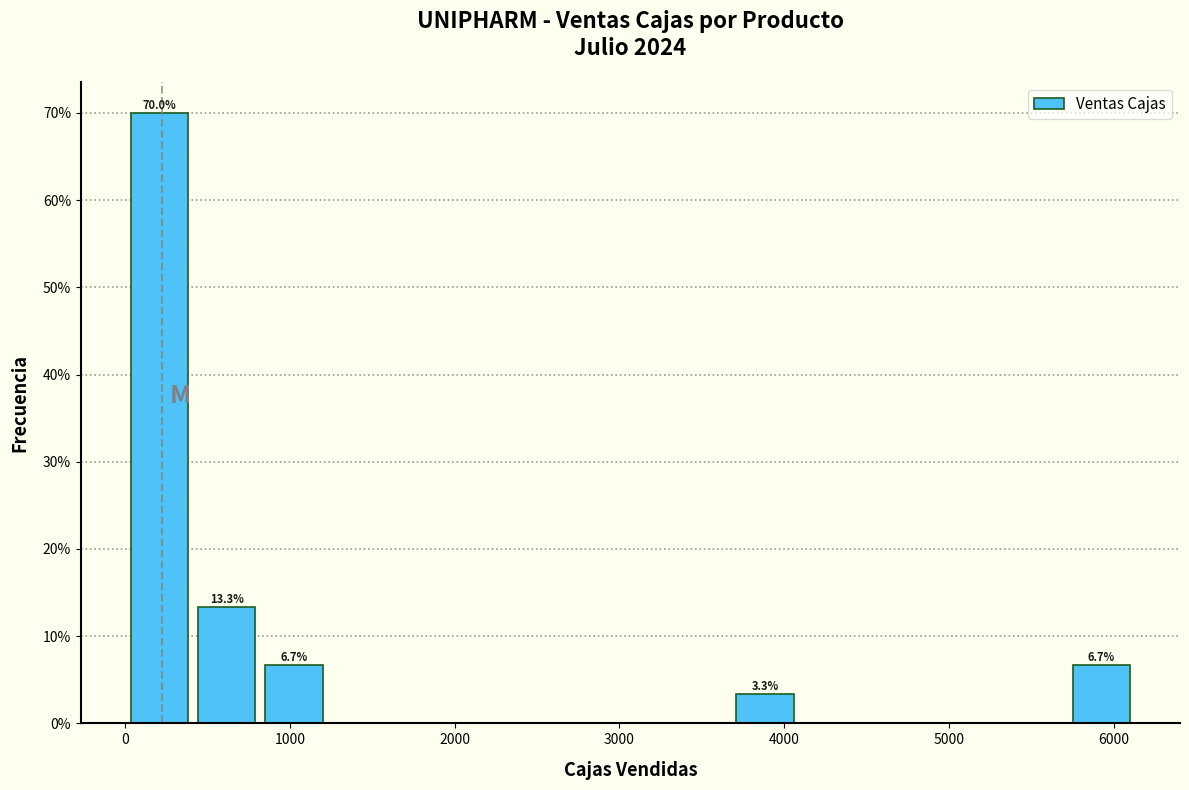

Over which range of the x-axis is the bar tallest?

0 to 400